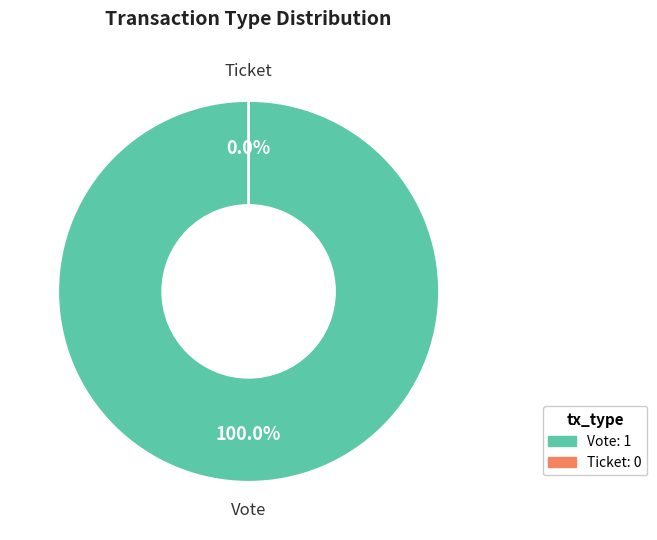

To the nearest percent, what is the difference between the Vote and Ticket slice percentages?

100%